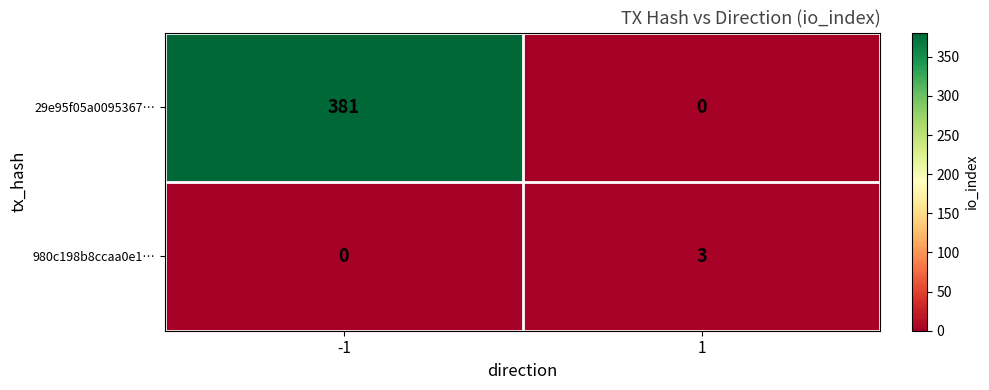

What is the difference between the 980c198b8ccaa0e1… values at 1 and -1?

3